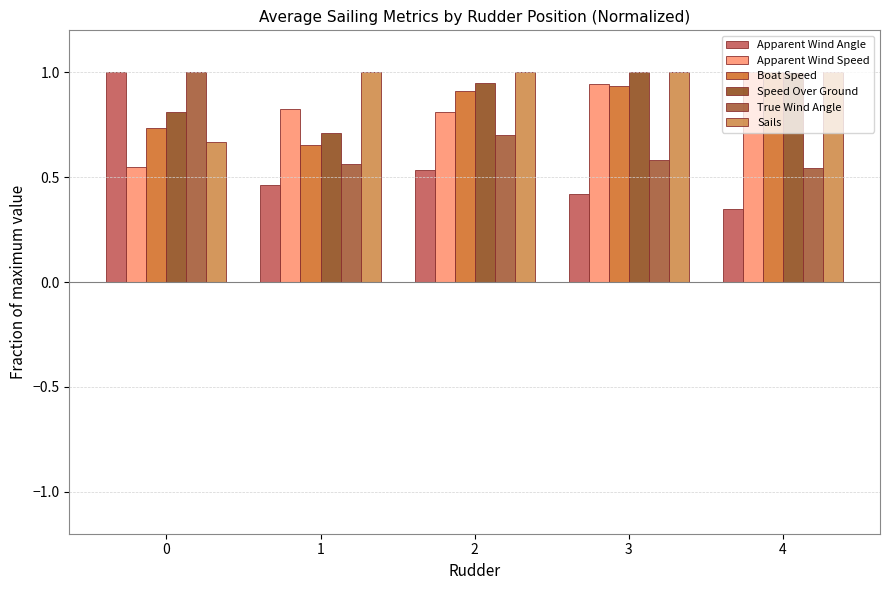

What is the value of the Sails bar at the 3rd from the left?

1.0